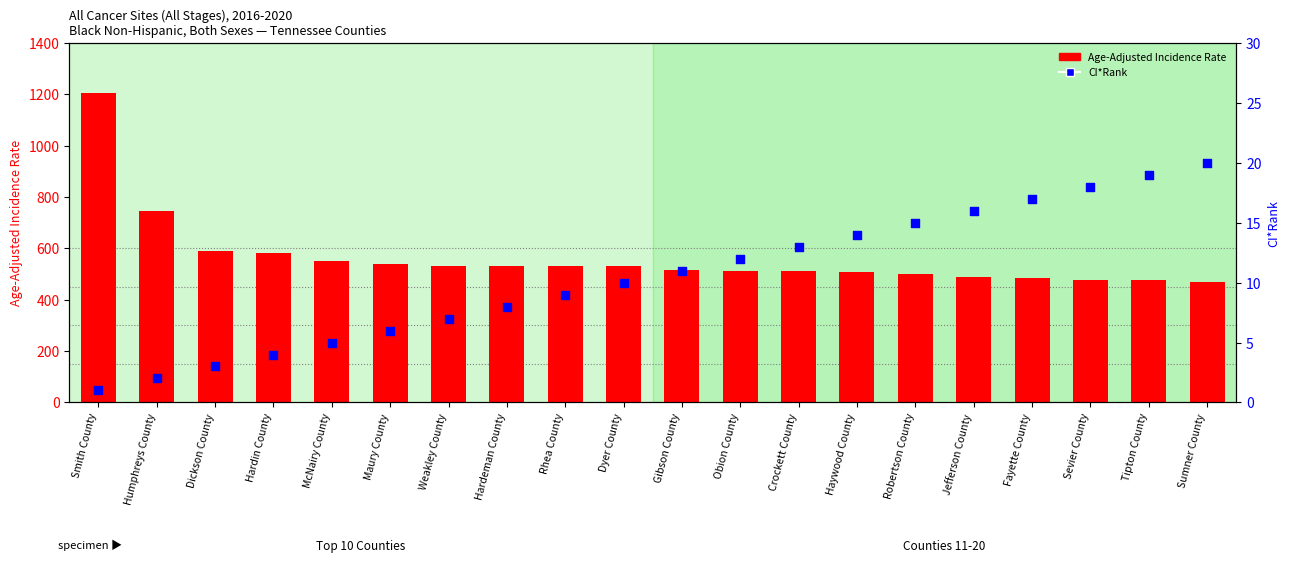

Which series has the largest total across all categories?

Age-Adjusted Incidence Rate